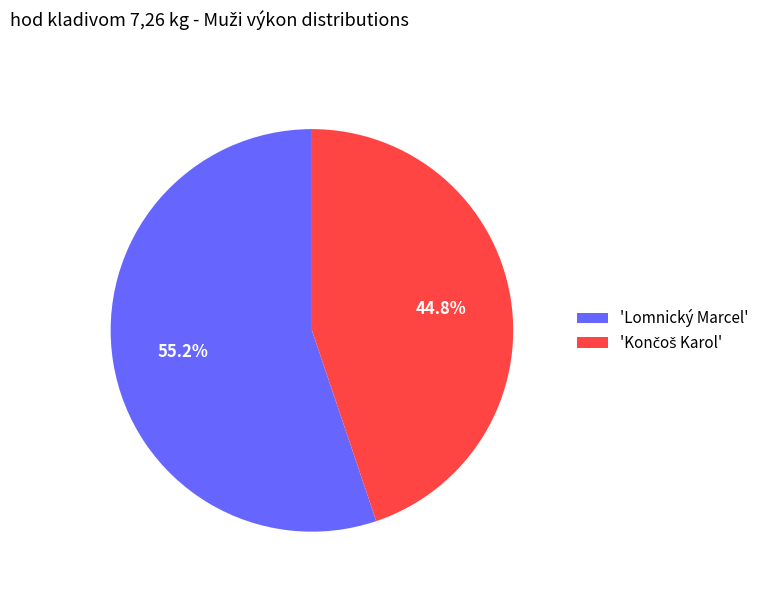

Which slice is the largest?

'Lomnický Marcel'